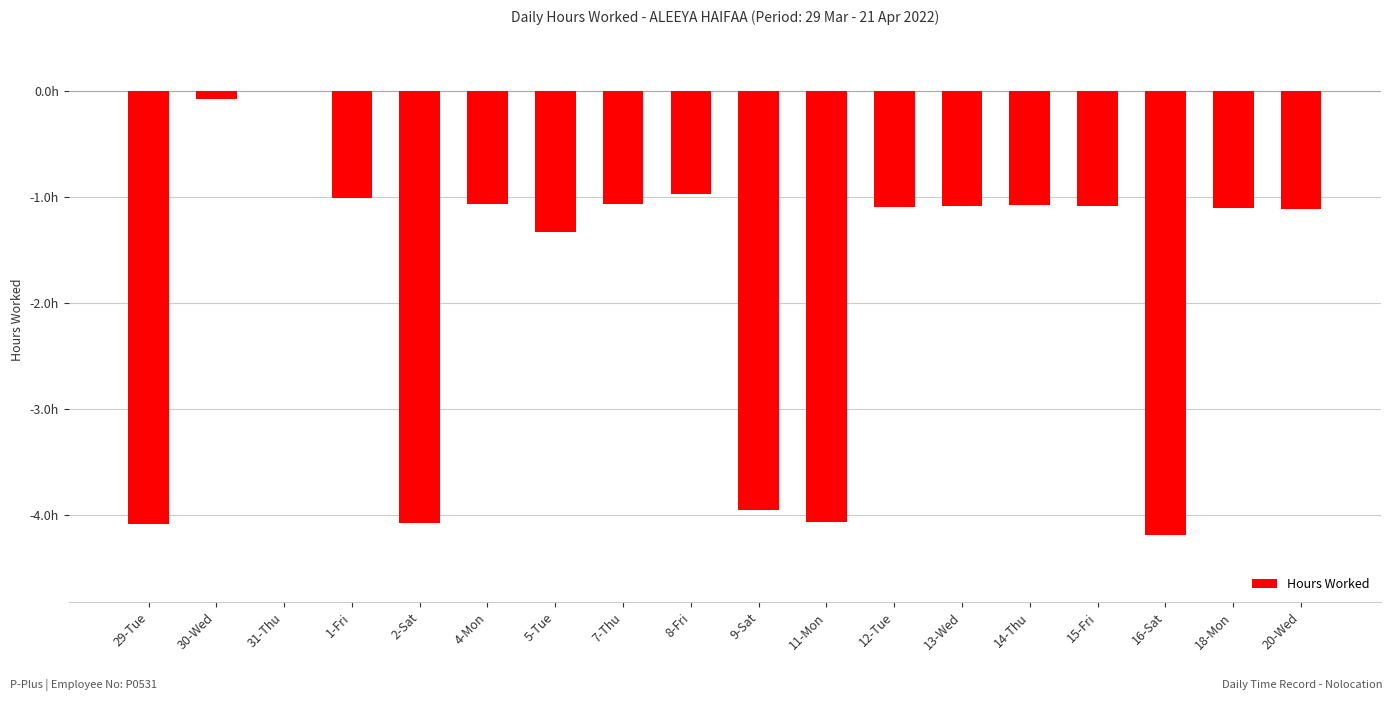

The chart shows a value of -1.1 at 13-Wed. True or false?

True